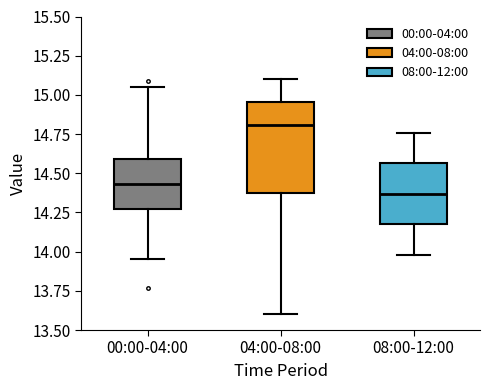

Reading left to right, read every box against the y-axis: the position of its median line, the range the box covers, and the ends of its whiskers. The values are not printed on the chart, so give them approximately, as read against the axis.

00:00-04:00: median 14.45, box 14.25 to 14.60, whiskers 13.95 to 15.05
04:00-08:00: median 14.80, box 14.40 to 14.95, whiskers 13.60 to 15.10
08:00-12:00: median 14.35, box 14.20 to 14.55, whiskers 14.00 to 14.75